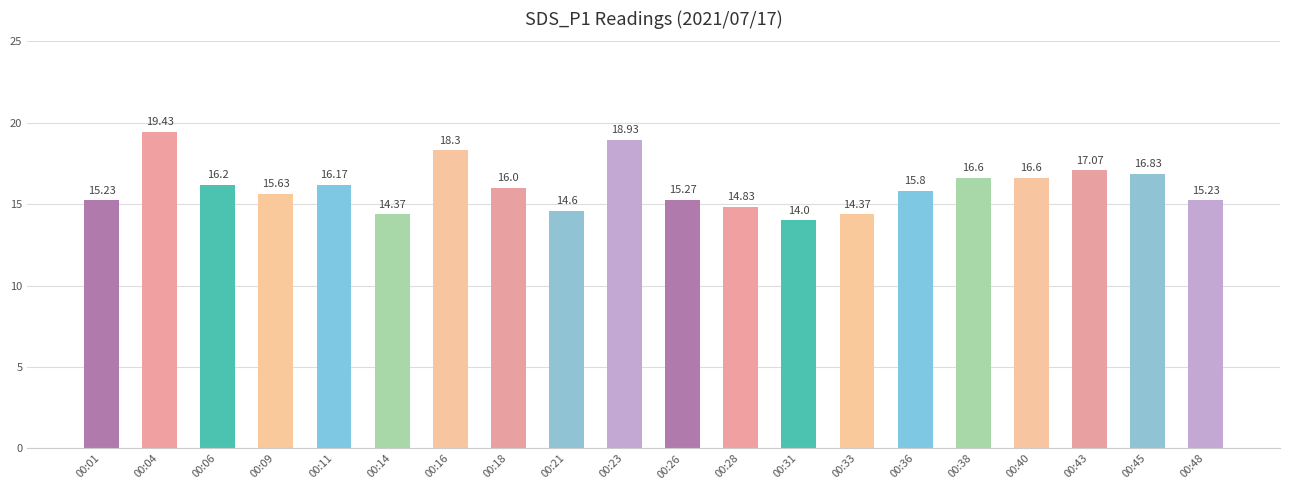

How many data points are less than 16?

10